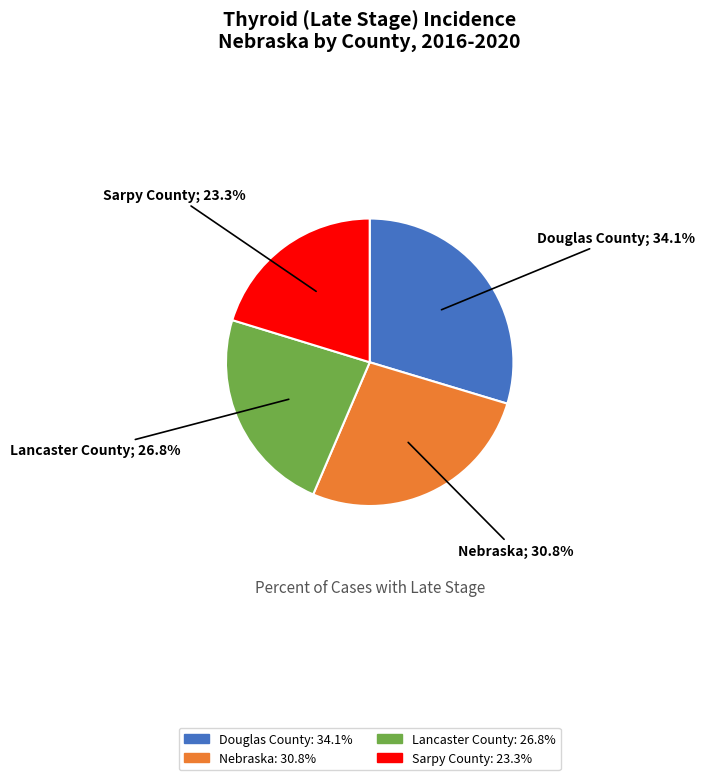

Does Lancaster County account for over 50% of the chart?

No